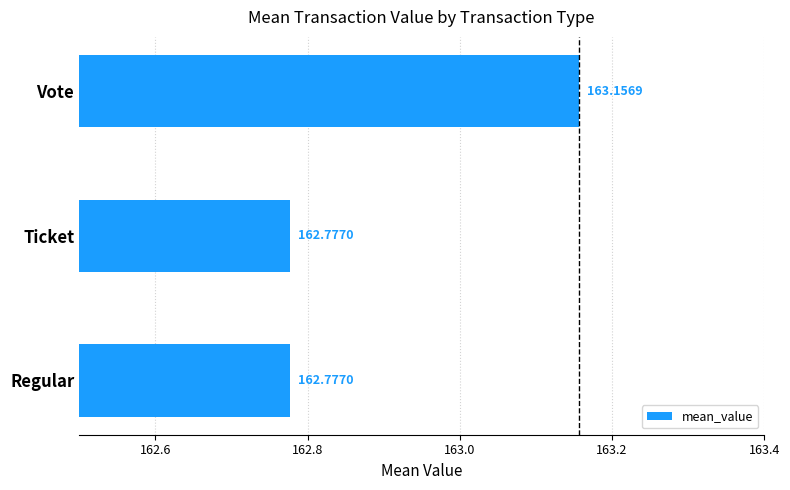

What is the minimum value shown in the chart?

162.8